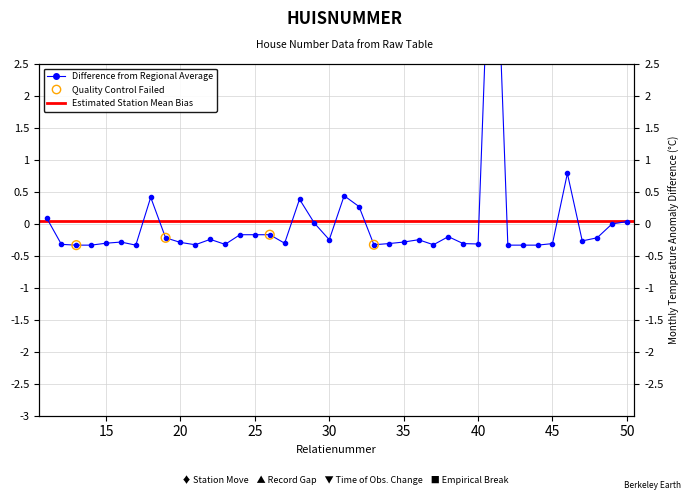

What is the change in value from 20 to 50?

+0.3